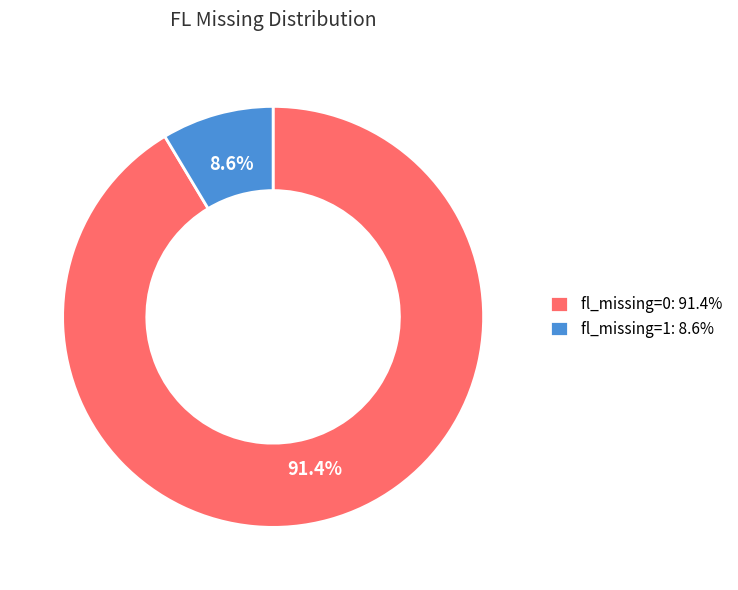

Is there a majority slice in this chart?

Yes